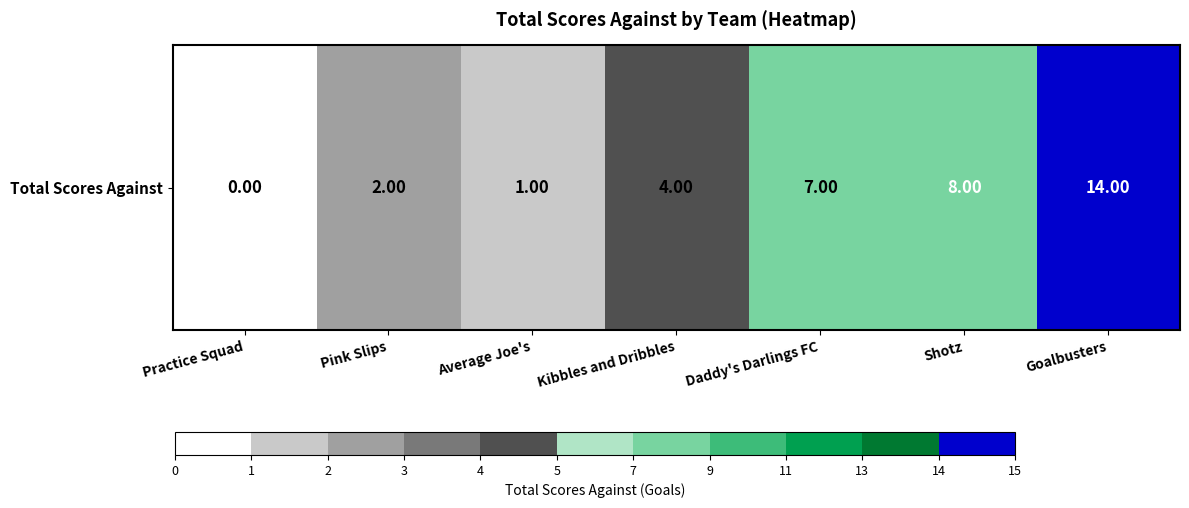

How many data points does each series have?

7